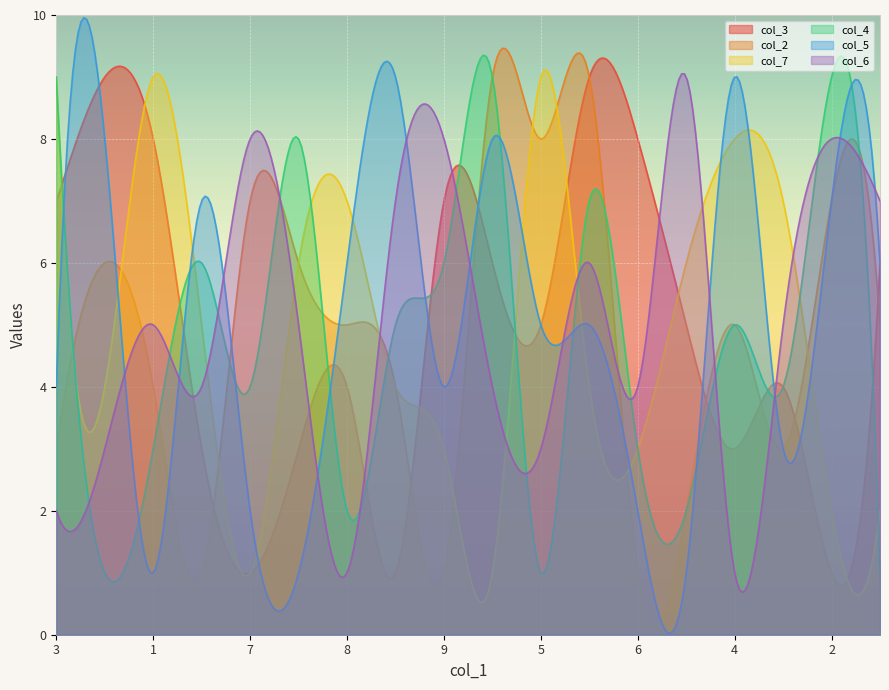

What is the difference between the second highest and second lowest values in the col_6 series?

8.3